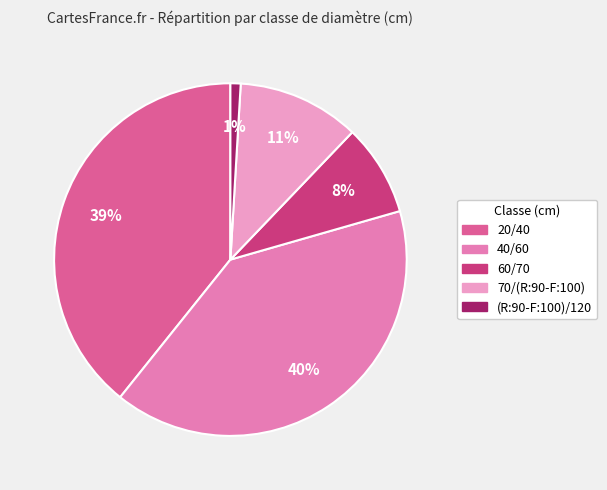

What is the ratio of the value at 60/70 to the value at 70/(R:90-F:100)?

0.8